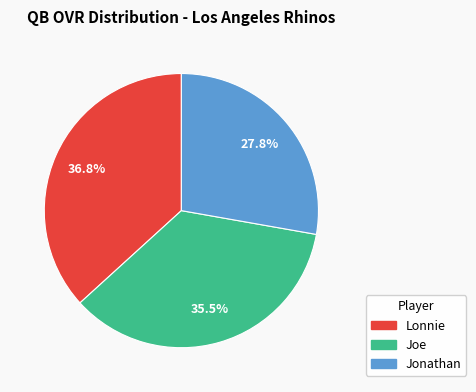

The Jonathan slice represents 28% of the pie. True or false?

True